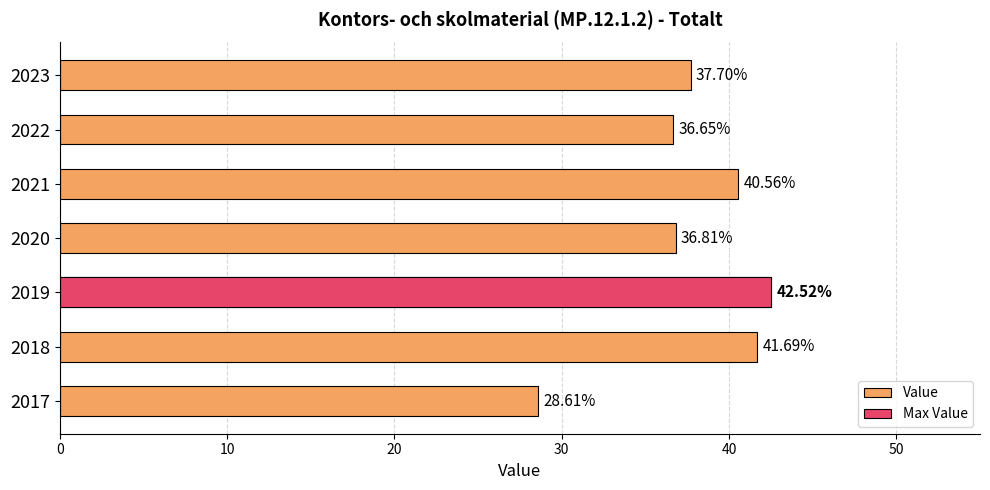

What is the value of the 5th bar from the left?

40.6